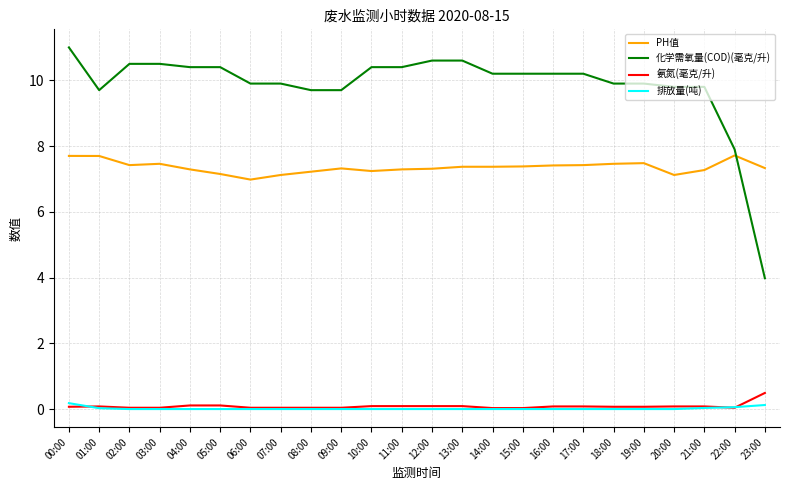

What is the spread (max minus min) of values at 15:00?

10.2